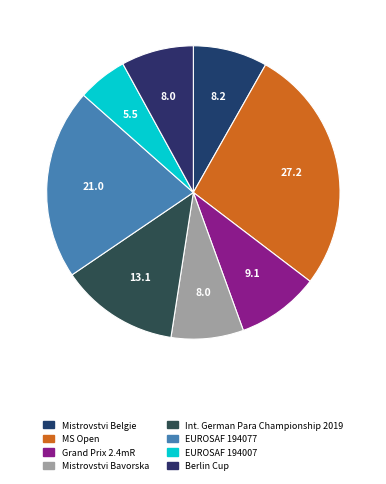

How many slices are in this pie chart?

8